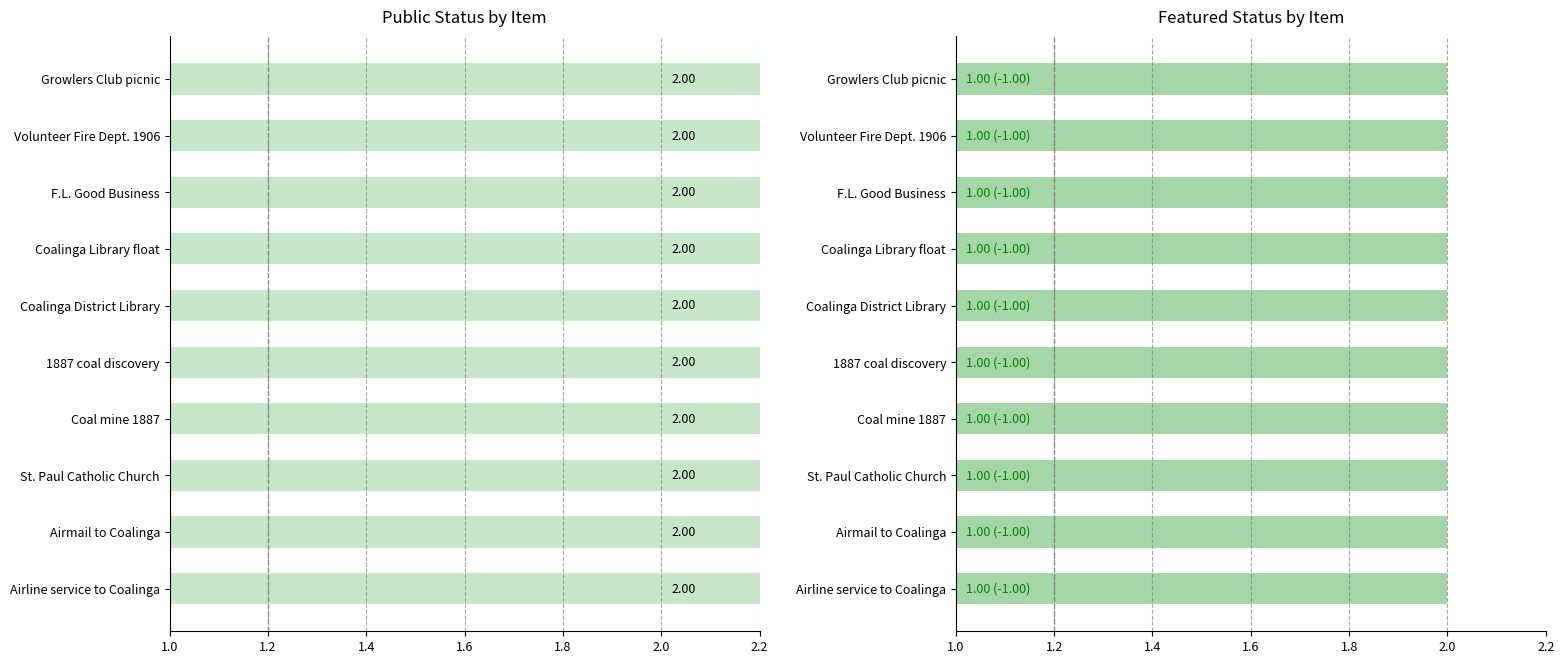

How many groups of bars are there?

10